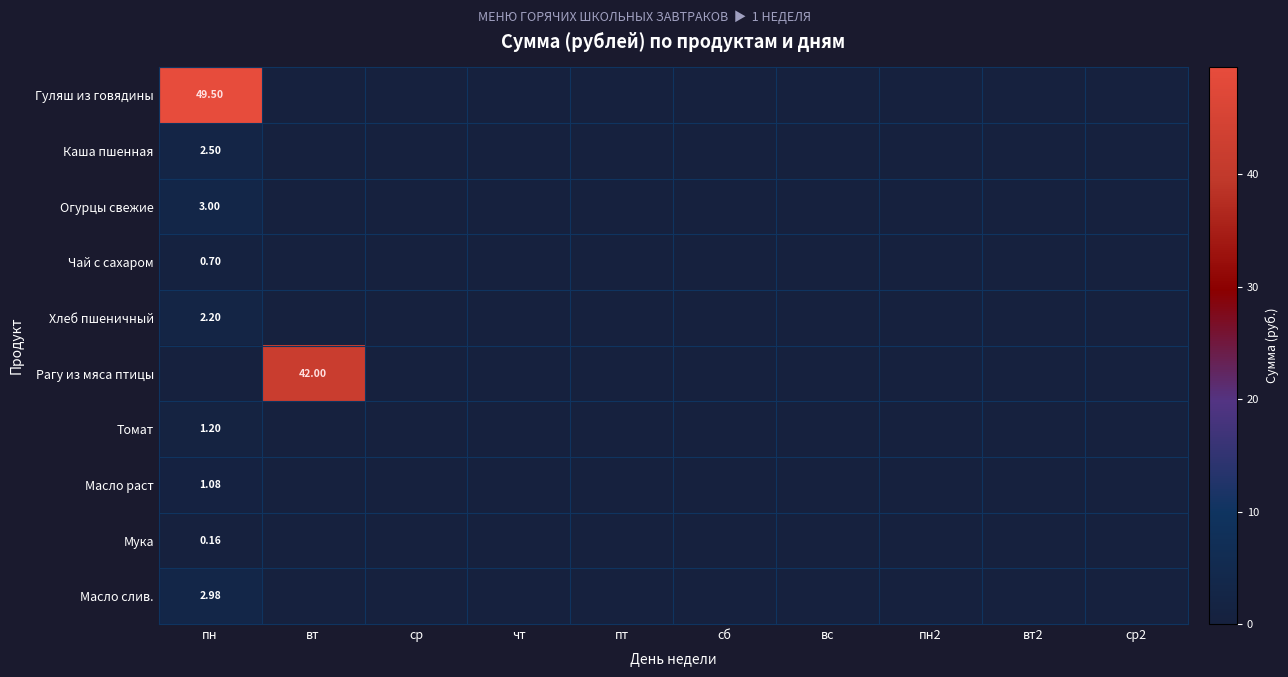

What is the total value across all series at пн?

63.3